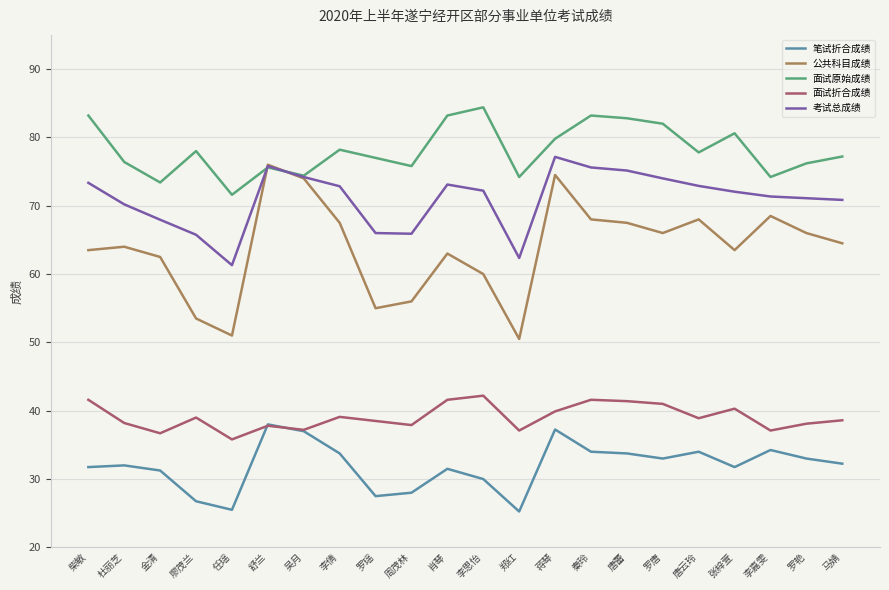

What is the total value across all series at 唐蕾?

300.6